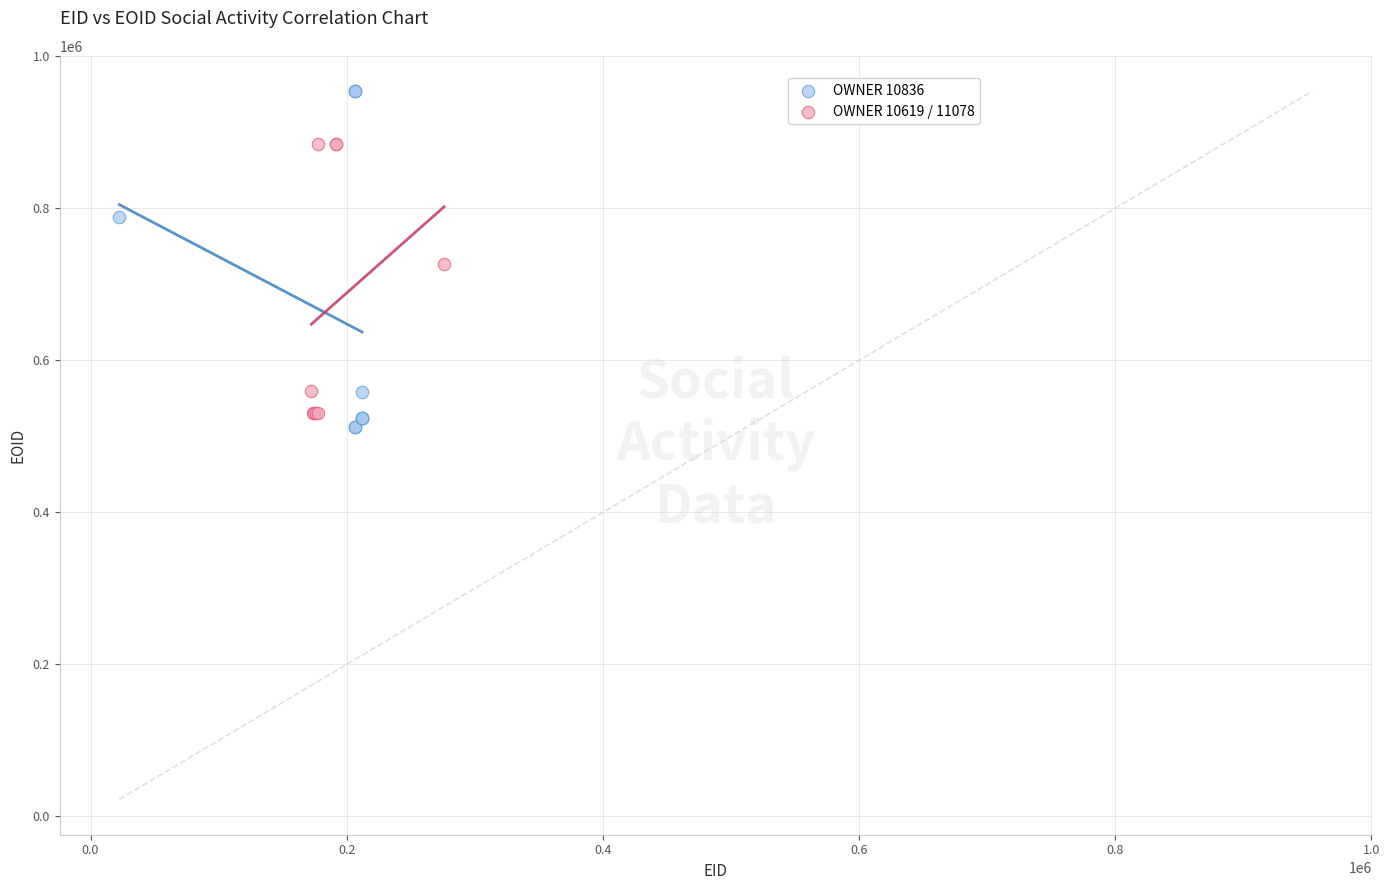

Which series has the largest Y range (max minus min)?

OWNER 10836